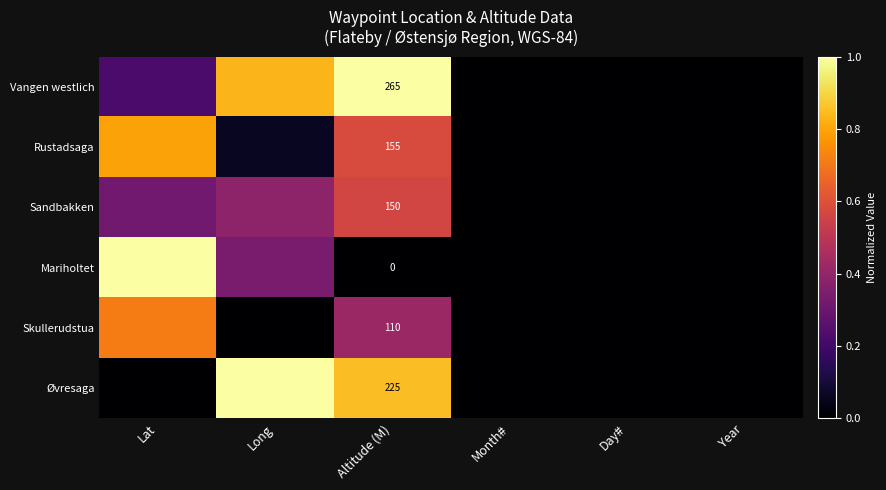

Which label corresponds to the largest value in the chart?

Altitude (M)